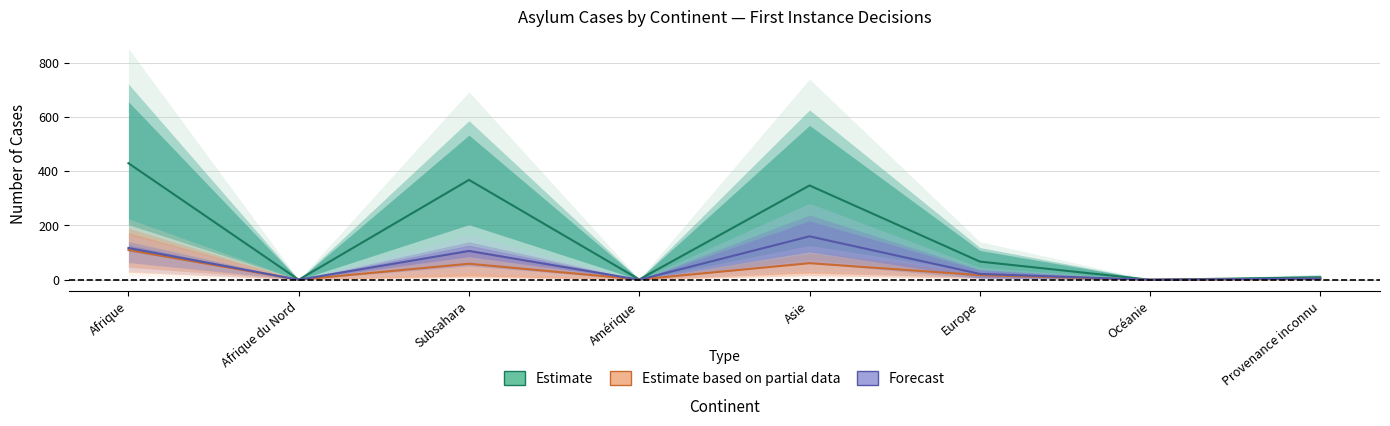

How many series are shown in this chart?

3